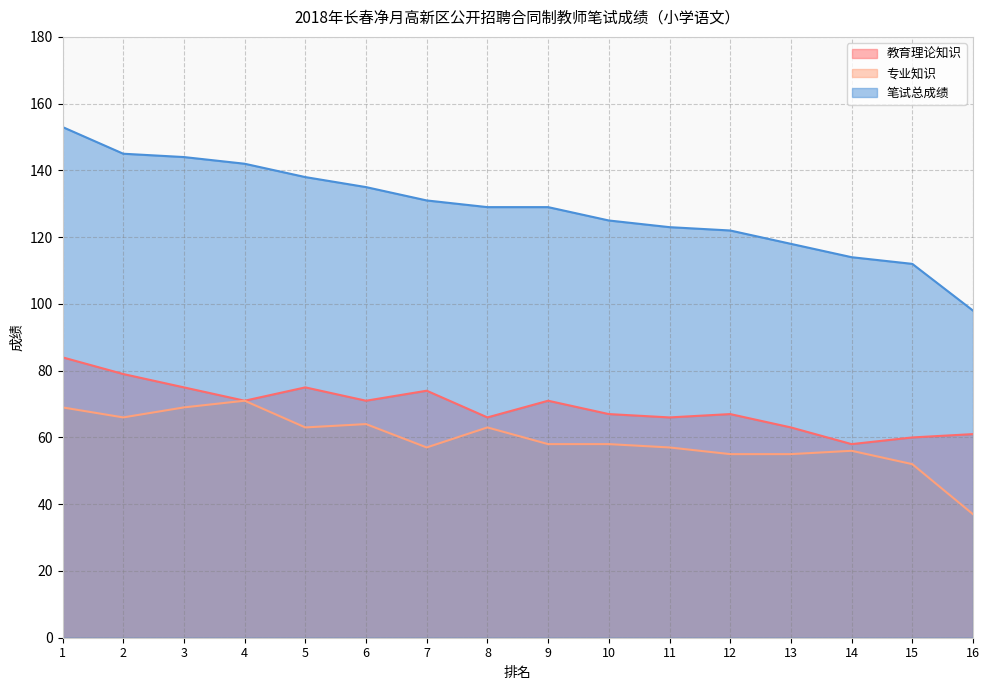

True or false: 专业知识 and 教育理论知识 intersect in this chart.

False